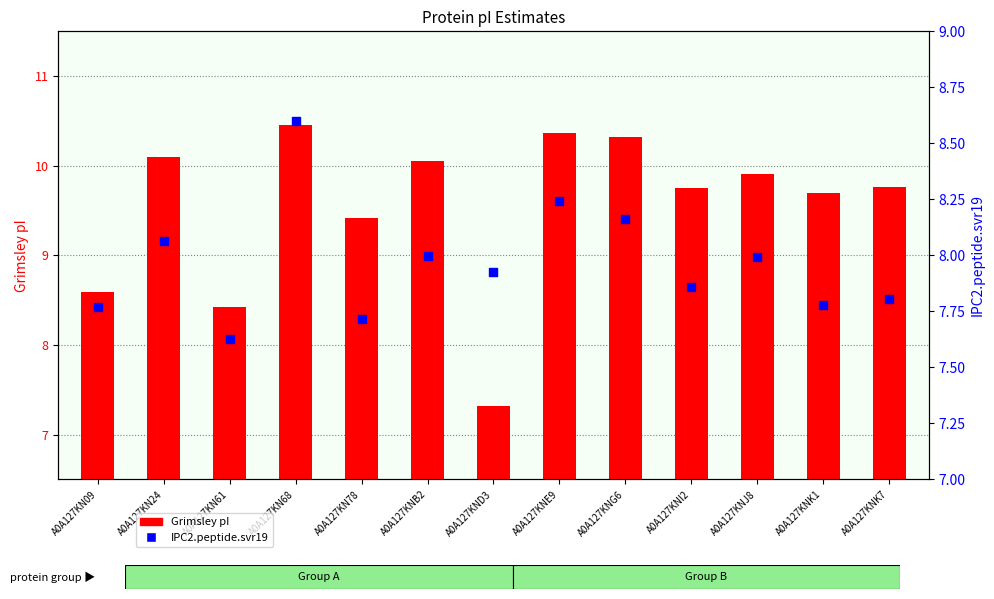

At which category is the sum across all series the highest?

A0A127KN68